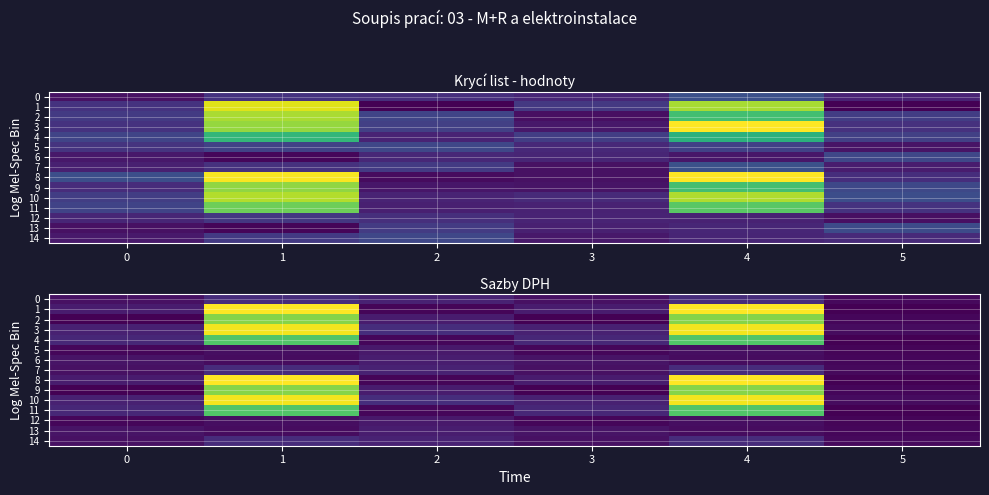

At which label does 13 reach its peak?

2